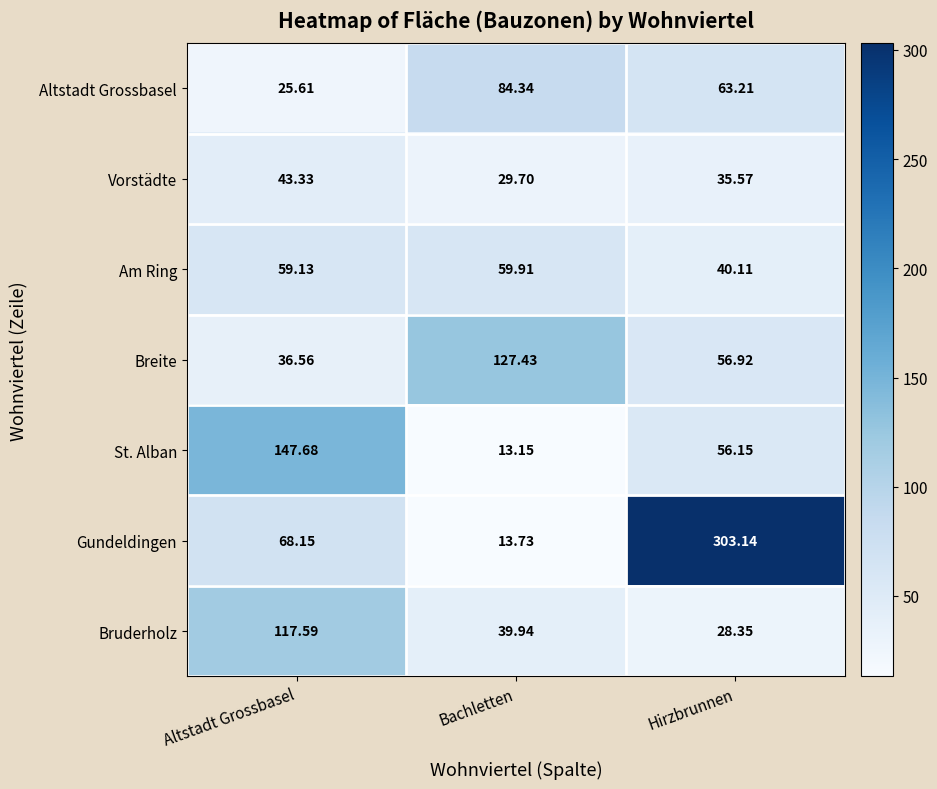

Where is Gundeldingen nearest to the value 158?

Altstadt Grossbasel